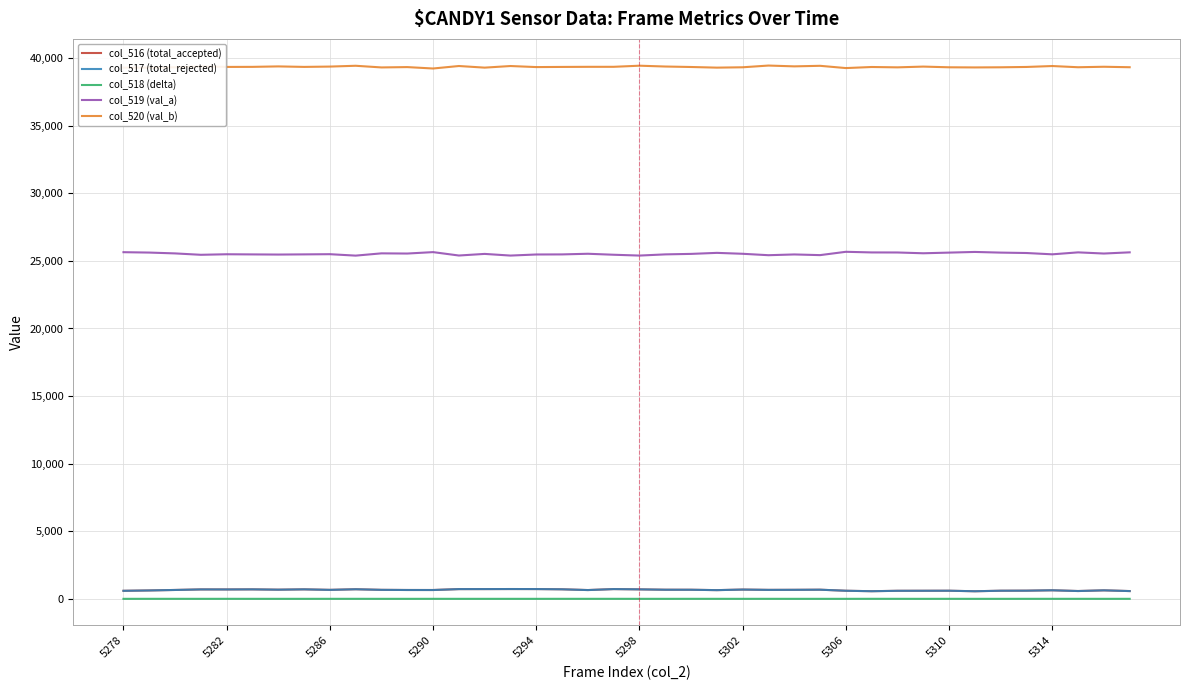

What is the maximum value shown in the chart?

39451